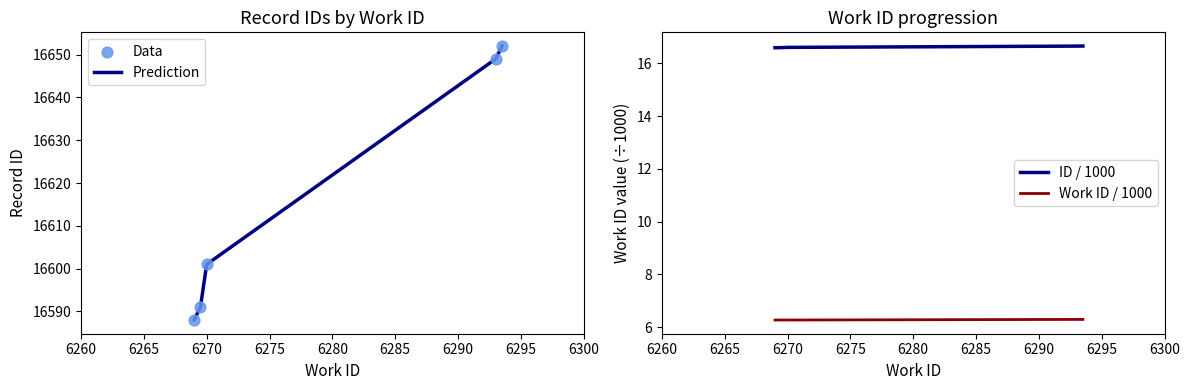

Which series contains the highest Y value?

Prediction